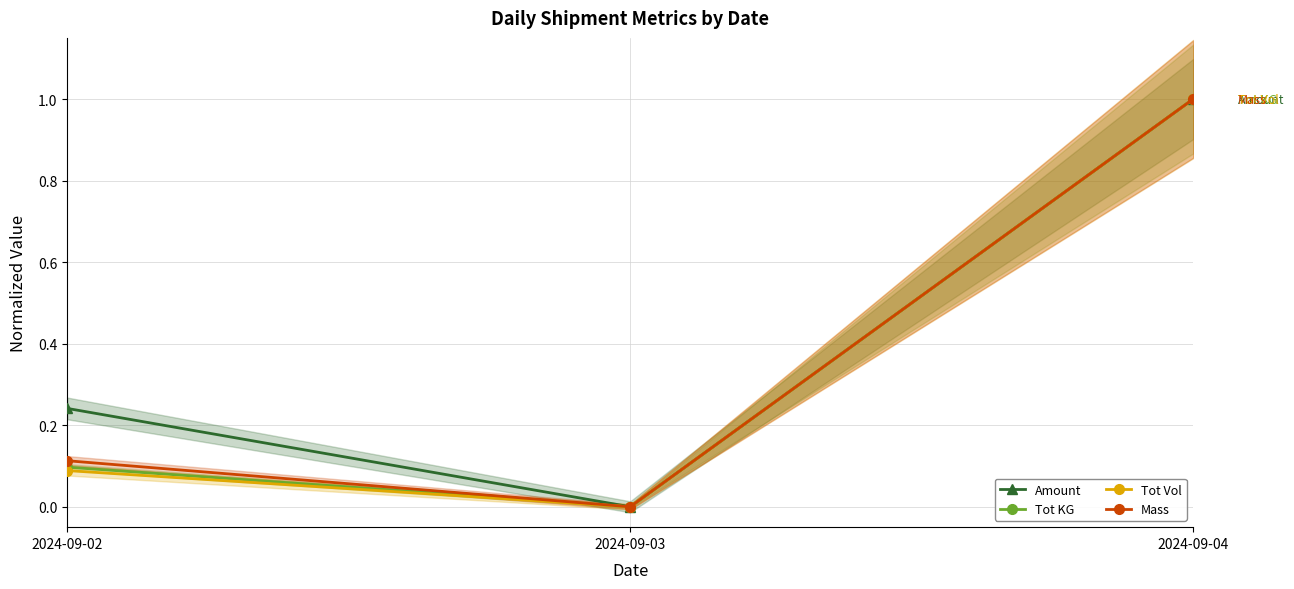

What is the difference between the second highest and minimum values in the Mass series?

0.1